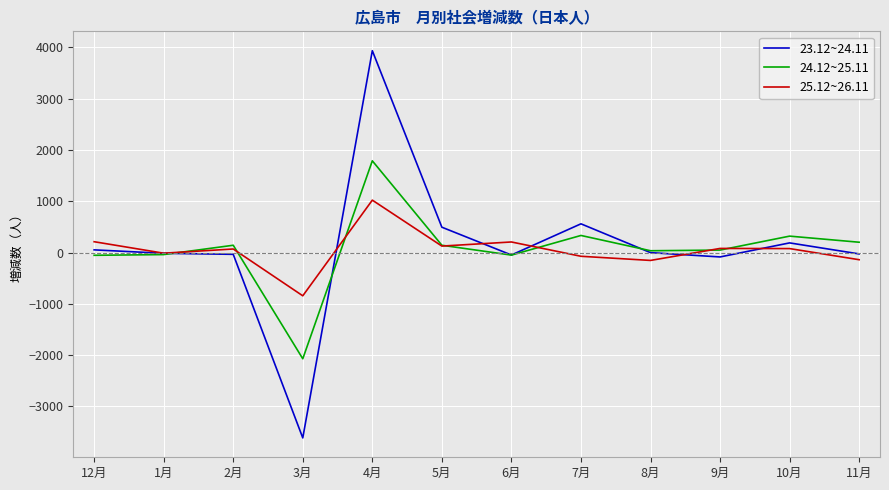

How many lines are shown in the chart?

3